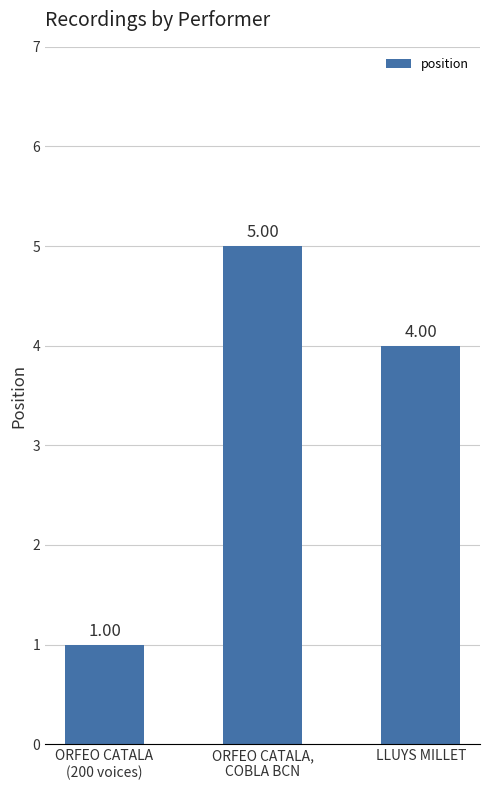

Reading left to right, list all the values displayed in this chart.

1	5	4